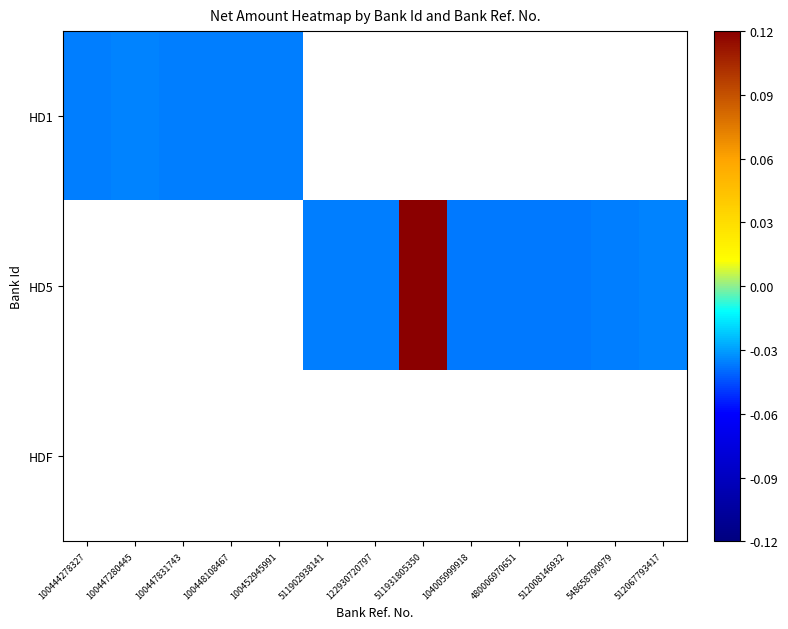

How many negative values does the HD1 series have?

5